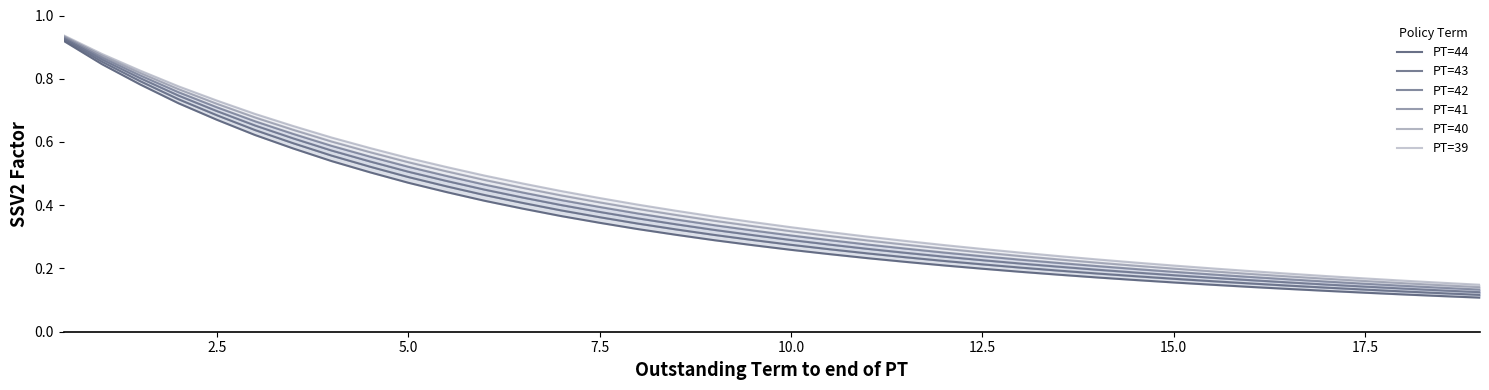

What are all the series names shown in the legend?

PT=44, PT=43, PT=42, PT=41, PT=40, PT=39